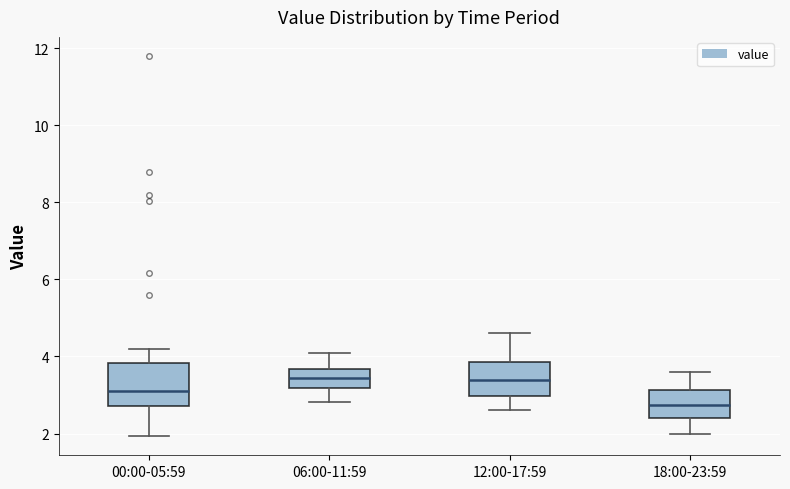

Reading left to right, transcribe this box plot: for each box, give where its median line is, the range the box spans, and where its two whiskers end, as read against the y-axis. The values are not printed on the chart, so give them approximately, as read against the axis.

00:00-05:59: median 3.2, box 2.8 to 3.8, whiskers 2.0 to 4.2
06:00-11:59: median 3.4, box 3.2 to 3.6, whiskers 2.8 to 4.2
12:00-17:59: median 3.4, box 3.0 to 3.8, whiskers 2.6 to 4.6
18:00-23:59: median 2.8, box 2.4 to 3.2, whiskers 2.0 to 3.6